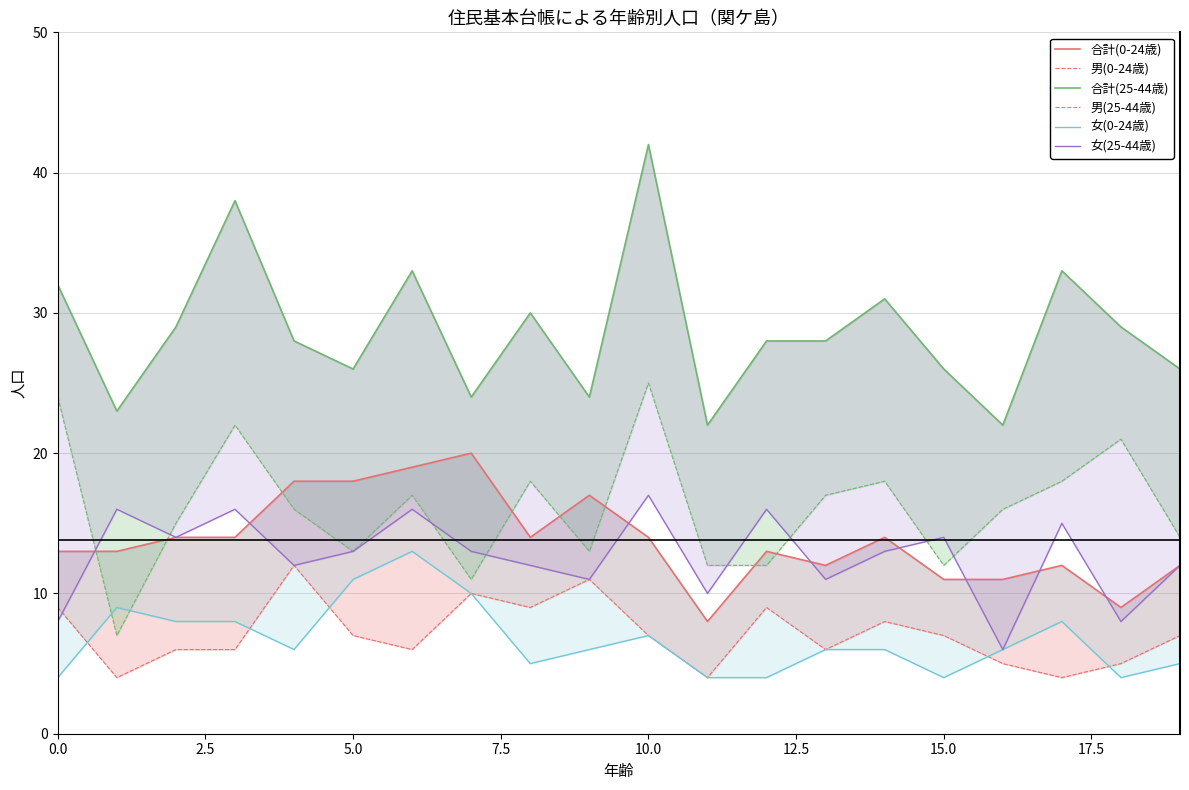

Which series ends up on top after the final intersection of 女(0-24歳) and 男(0-24歳)?

男(0-24歳)